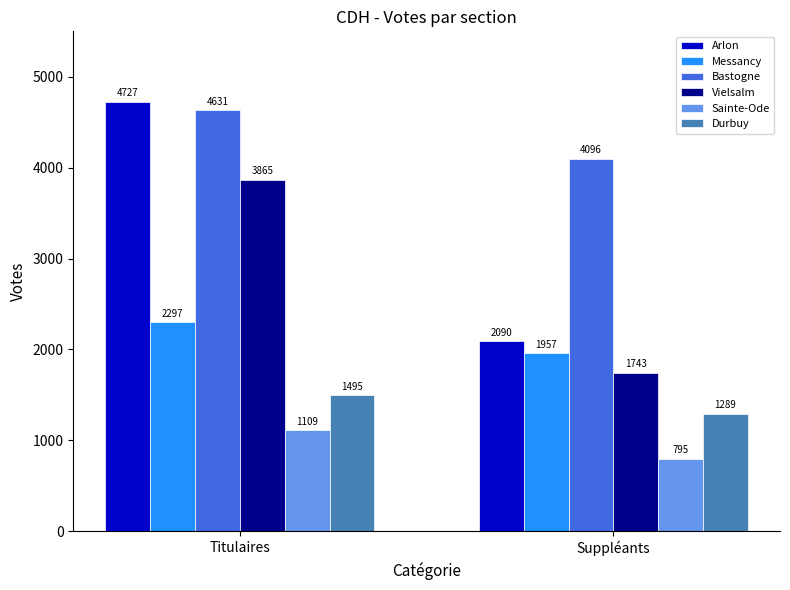

Is the value of Sainte-Ode at Suppléants greater than the value of Bastogne at Titulaires?

No